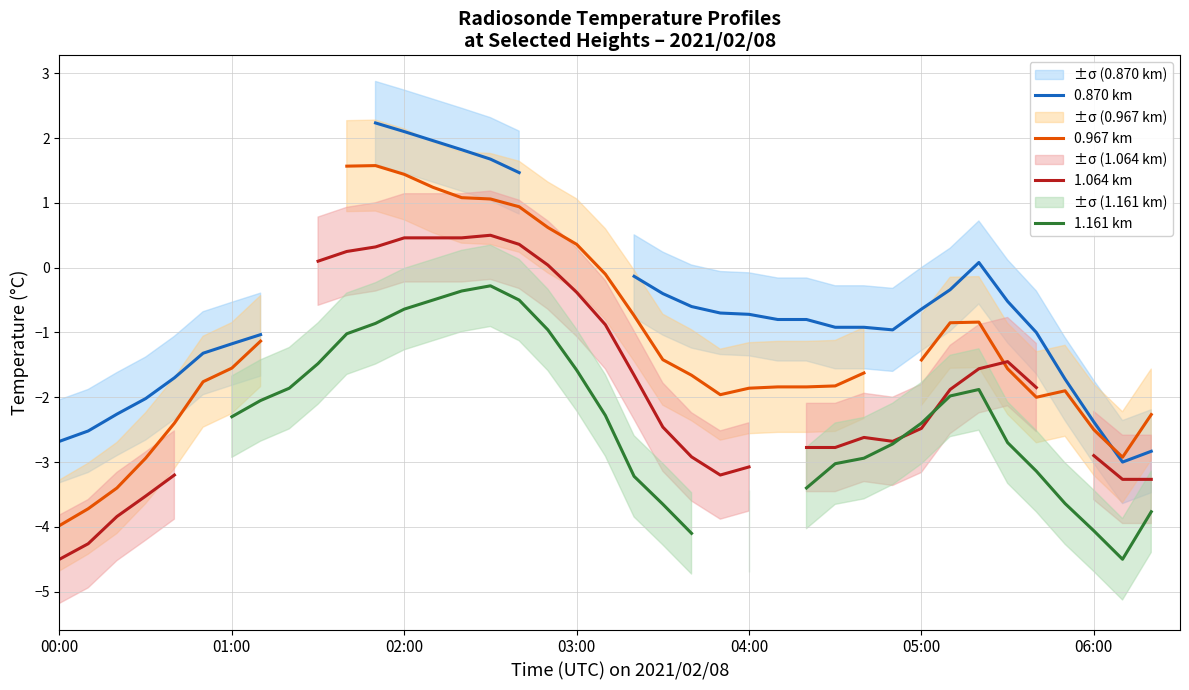

Where is the first local maximum for 1.064 km?

15